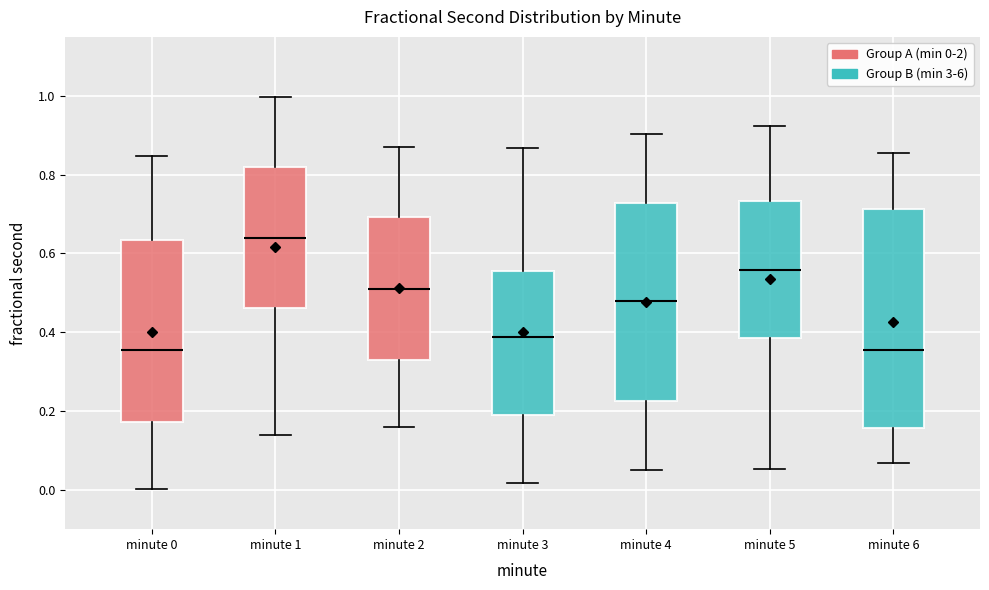

Reading left to right, transcribe this box plot: for each box, give where its median line is, the range the box spans, and where its two whiskers end, as read against the y-axis. The values are not printed on the chart, so give them approximately, as read against the axis.

minute 0: median 0.36, box 0.18 to 0.64, whiskers 0.00 to 0.84
minute 1: median 0.64, box 0.46 to 0.82, whiskers 0.14 to 1.00
minute 2: median 0.52, box 0.32 to 0.70, whiskers 0.16 to 0.86
minute 3: median 0.38, box 0.20 to 0.56, whiskers 0.02 to 0.86
minute 4: median 0.48, box 0.22 to 0.72, whiskers 0.06 to 0.90
minute 5: median 0.56, box 0.38 to 0.74, whiskers 0.06 to 0.92
minute 6: median 0.36, box 0.16 to 0.72, whiskers 0.06 to 0.86